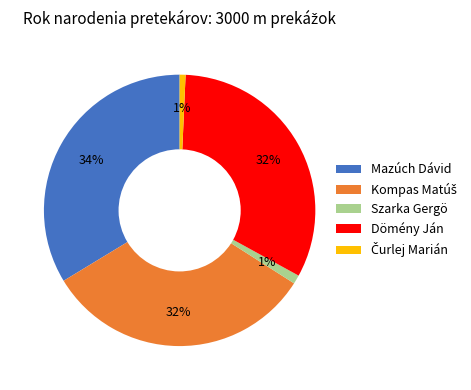

Which slice is the largest?

Mazúch Dávid